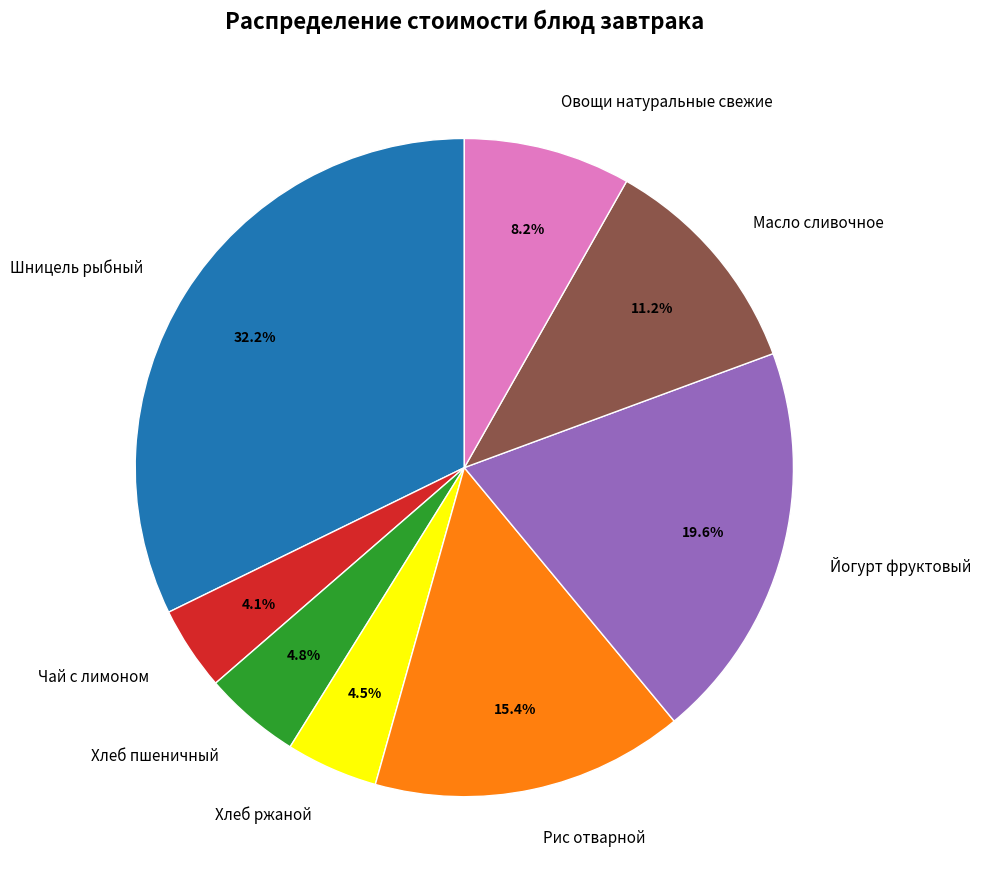

Does any single category account for the majority?

No